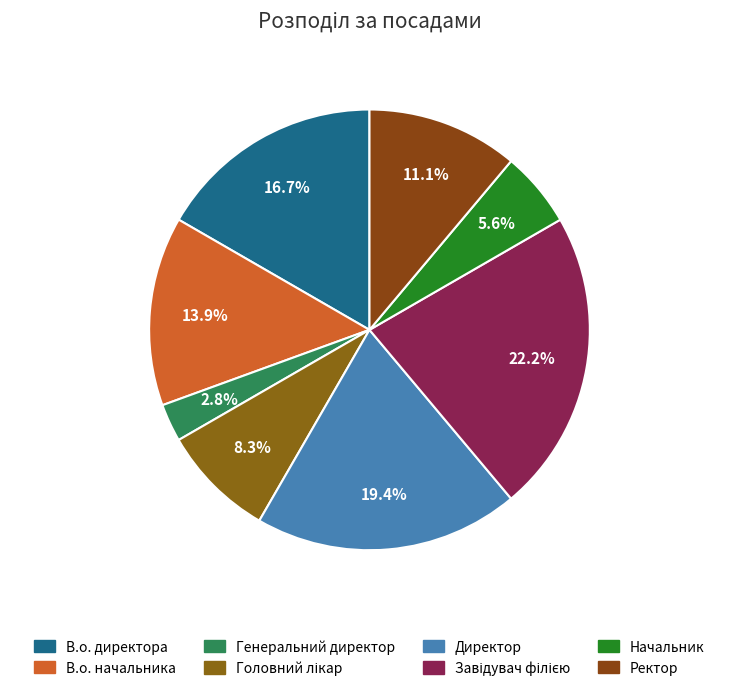

How many slices are in this pie chart?

8